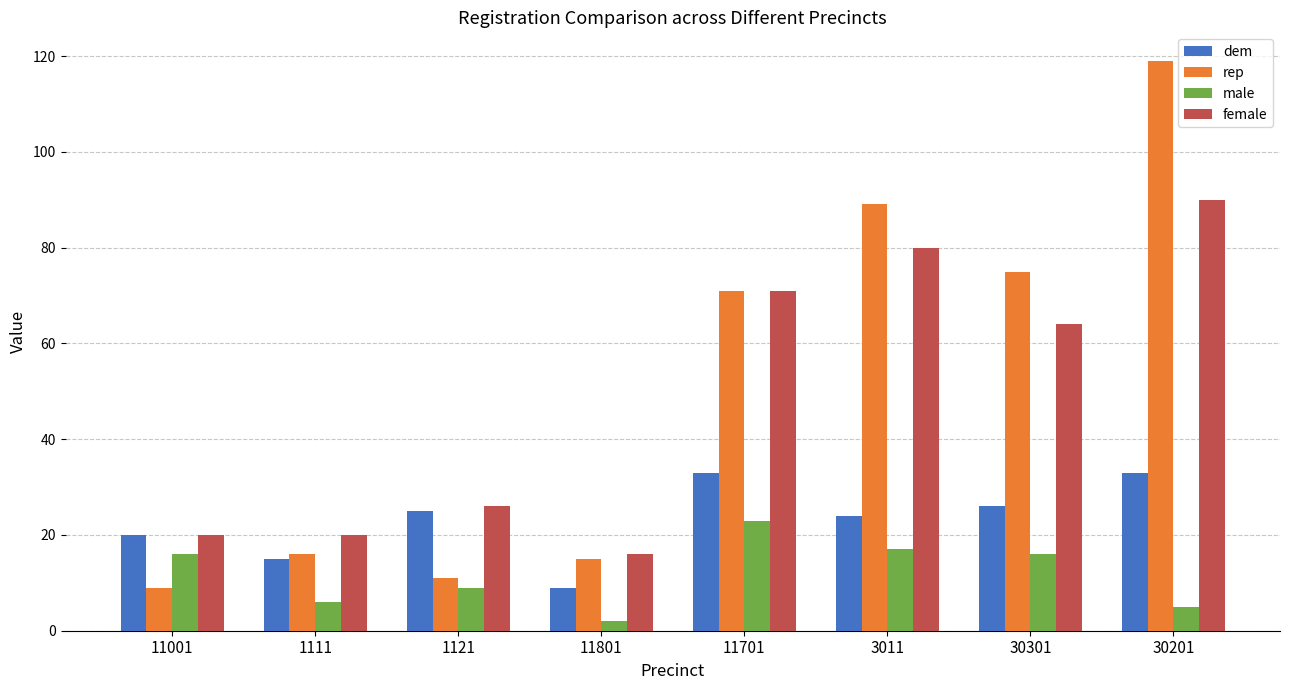

Reading right to left, what are all the values shown in this chart?

dem: 30201=33	30301=26	3011=24	11701=33	11801=9	1121=25	1111=15	11001=20
rep: 30201=119	30301=75	3011=89	11701=71	11801=15	1121=11	1111=16	11001=9
male: 30201=5	30301=16	3011=17	11701=23	11801=2	1121=9	1111=6	11001=16
female: 30201=90	30301=64	3011=80	11701=71	11801=16	1121=26	1111=20	11001=20